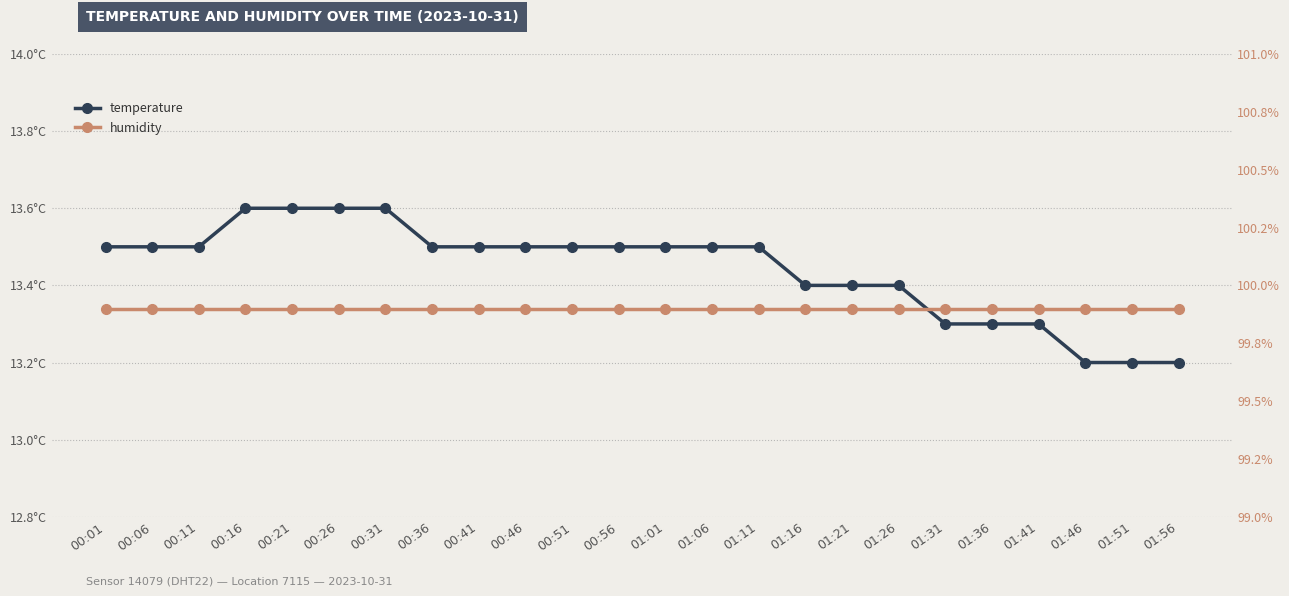

How many lines are shown in the chart?

2